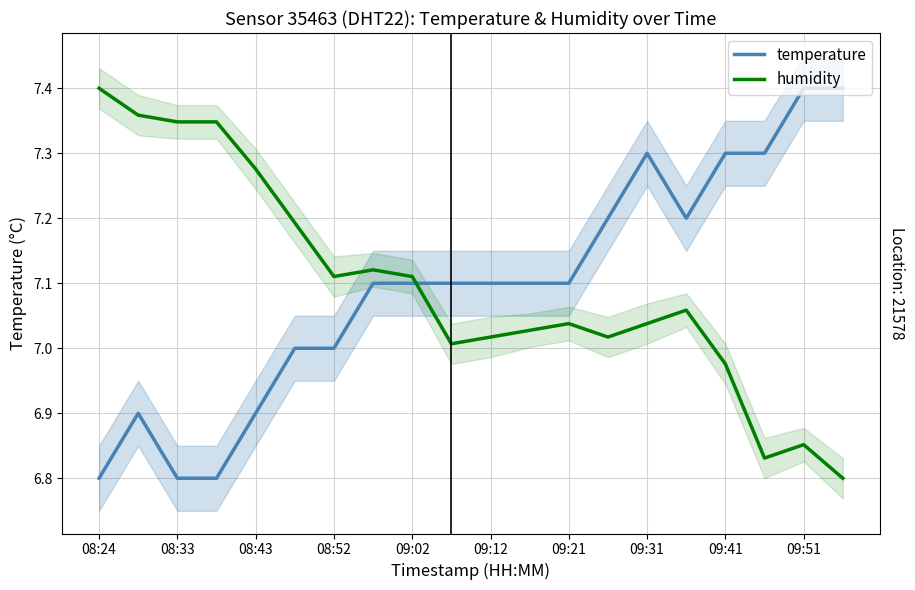

The value of temperature at 08:33 is 3.5. True or false?

False